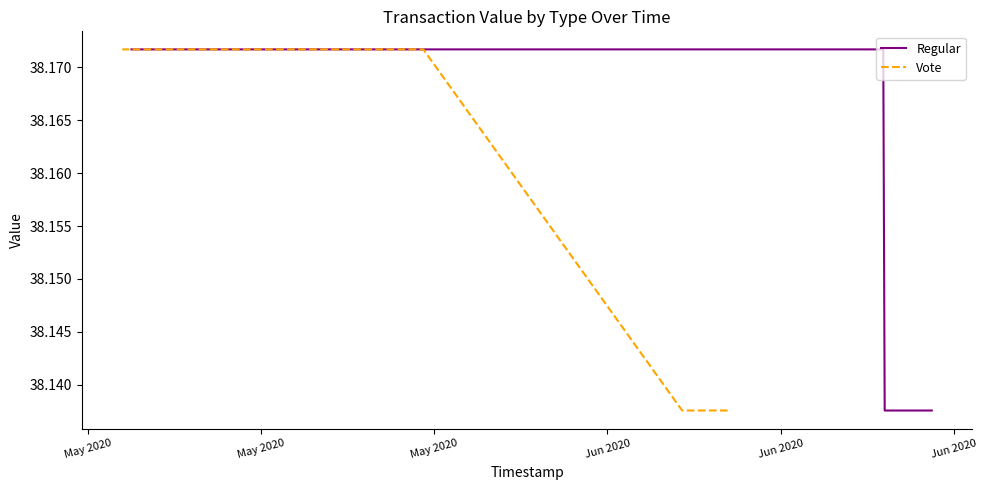

Rank the series by their maximum value, from lowest to highest.

Regular, Vote